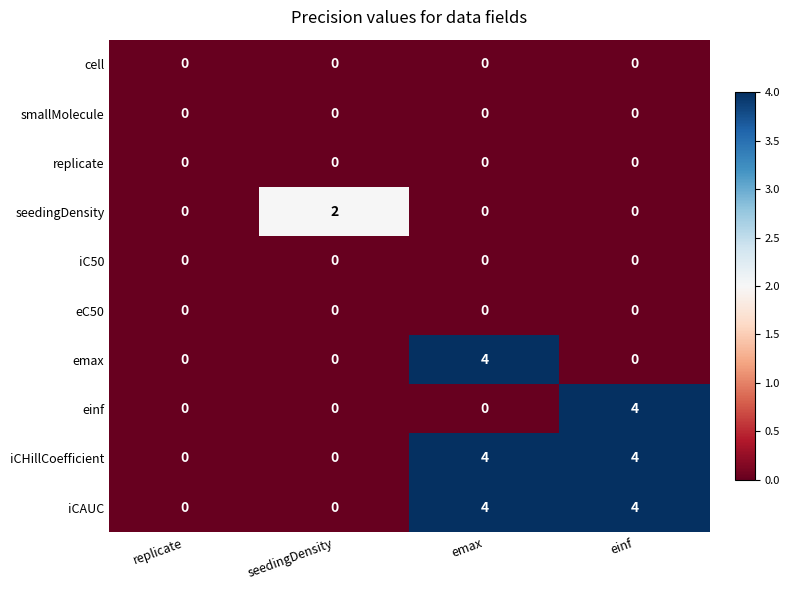

Count the seedingDensity values in the range 0 to 2.

4